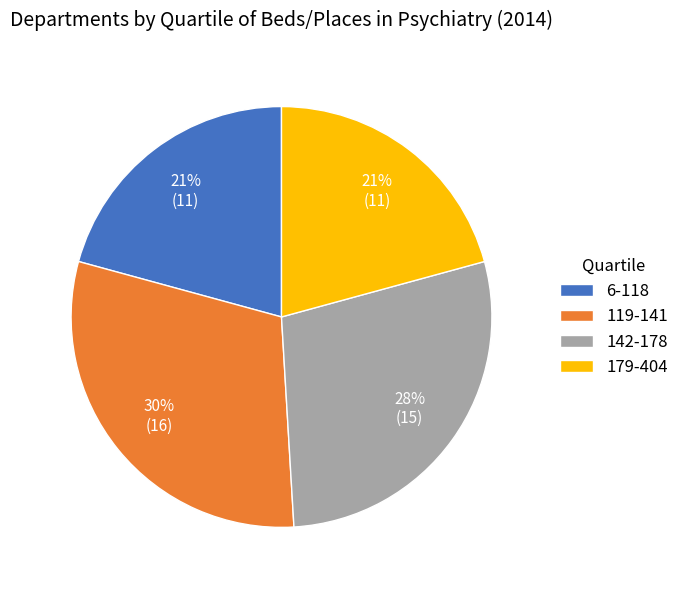

What is the ratio of the value at 119-141 to the value at 142-178?

1.1